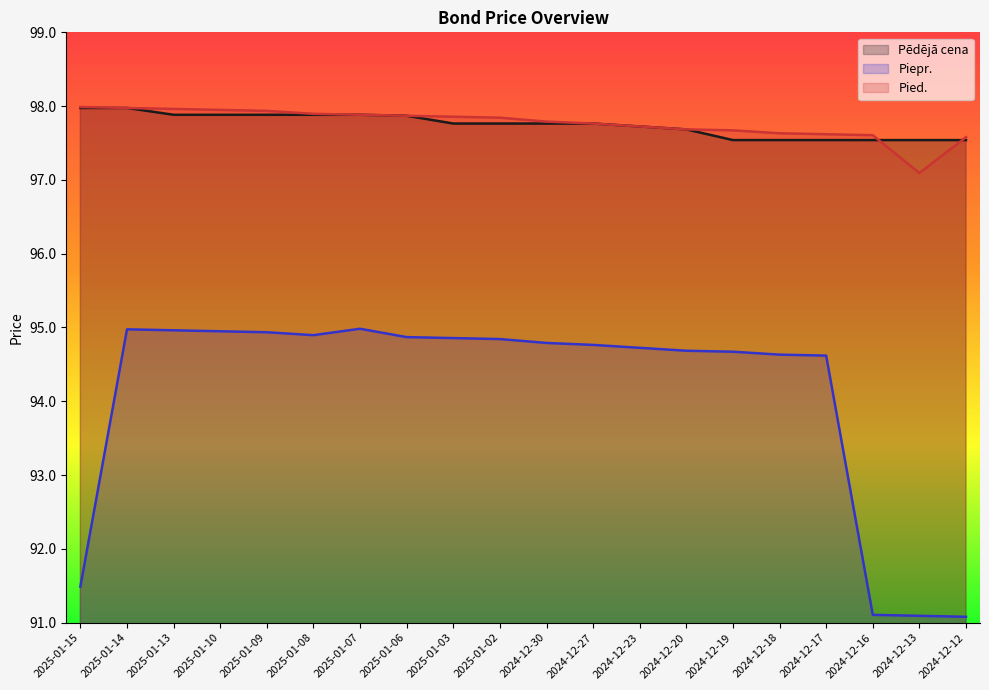

What is the sum of the Piepr. values at 2024-12-12 and 2025-01-06?

185.9